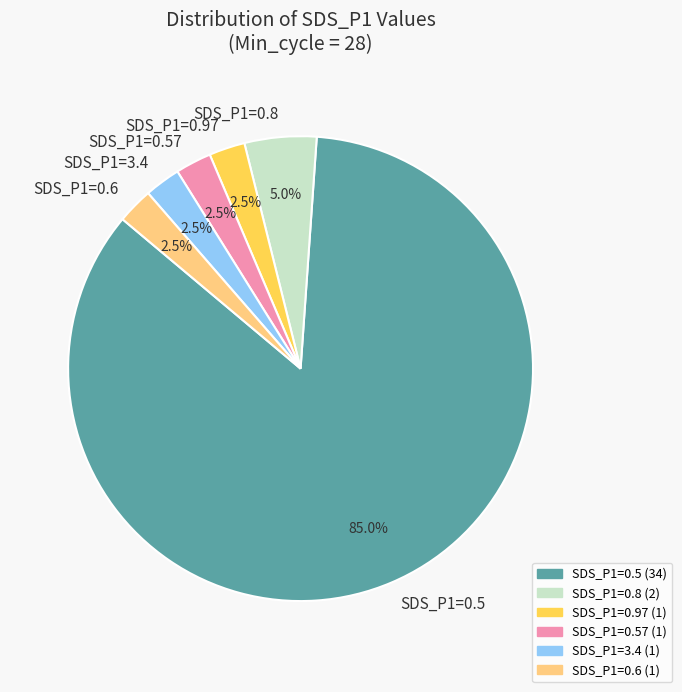

Which slice is the largest?

SDS_P1=0.5